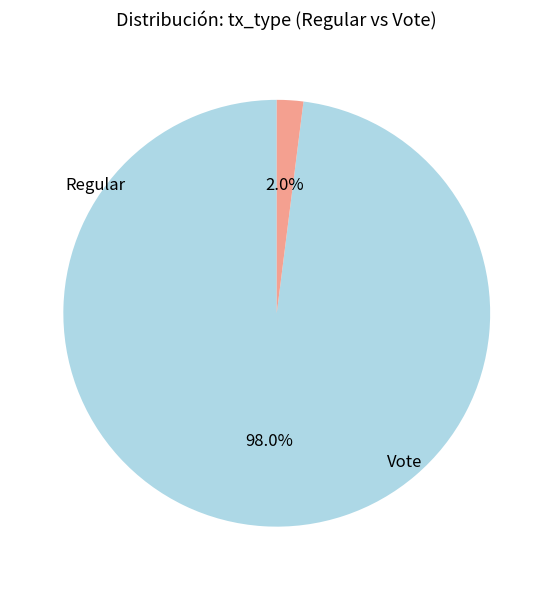

Count the number of slices in the pie.

2